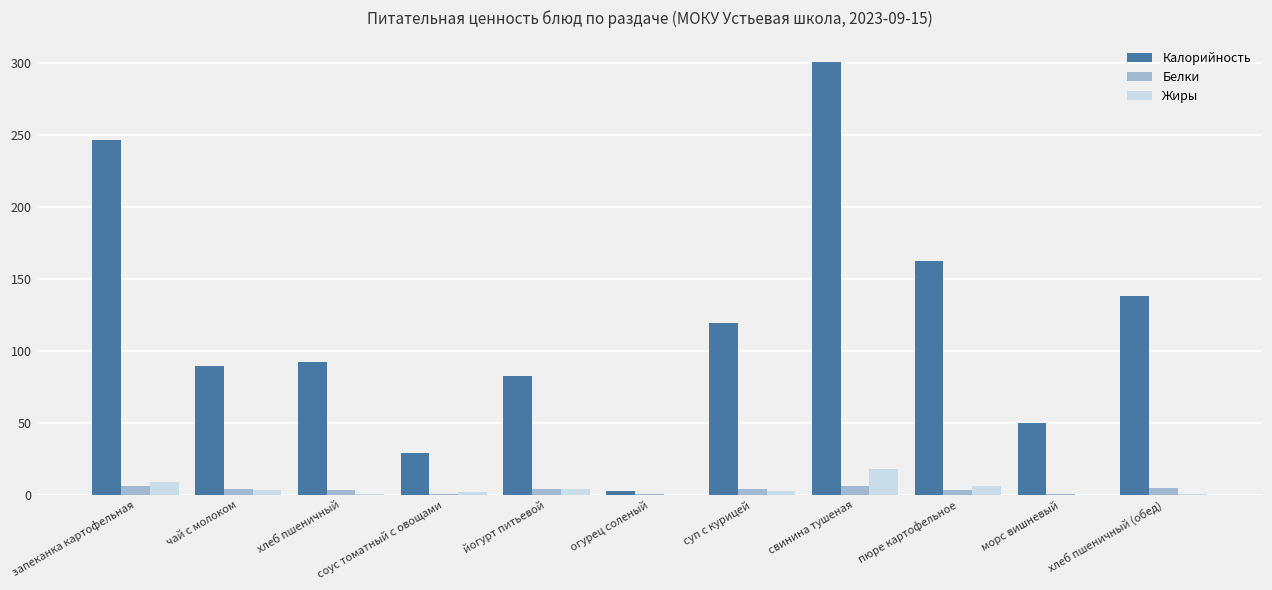

What is the greatest value displayed?

300.4